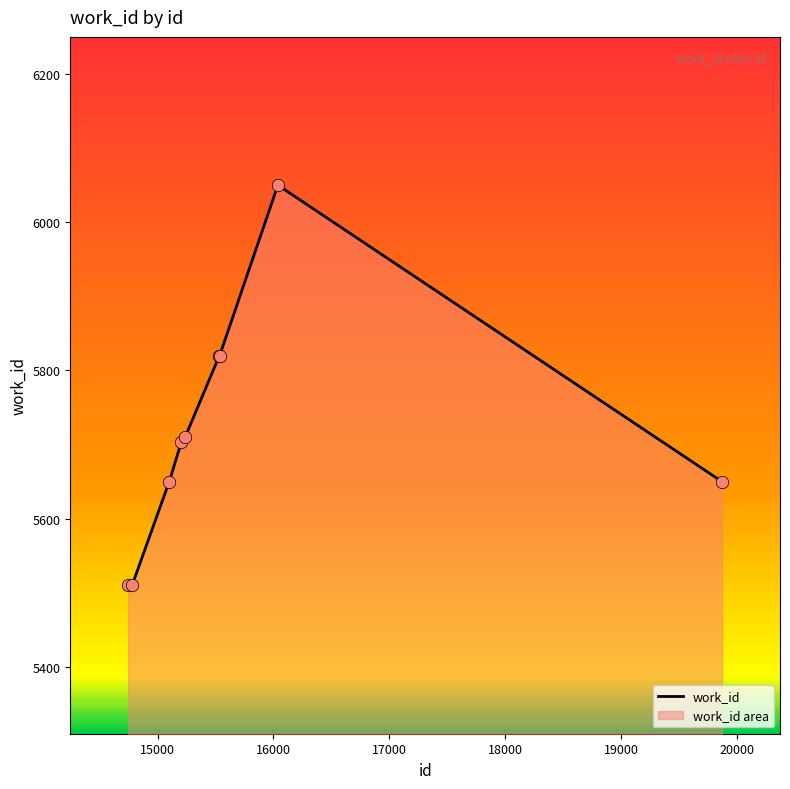

What is the greatest value displayed?

6050